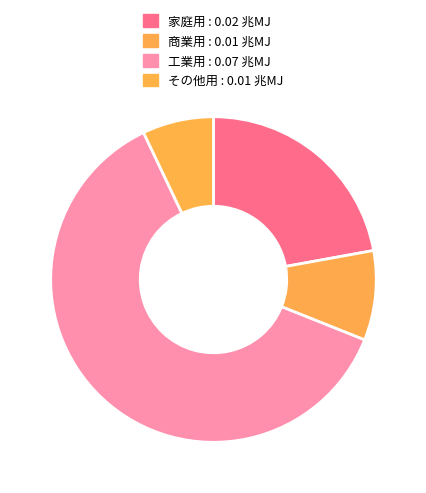

What percentage is NOT represented by その他用?

92.9%